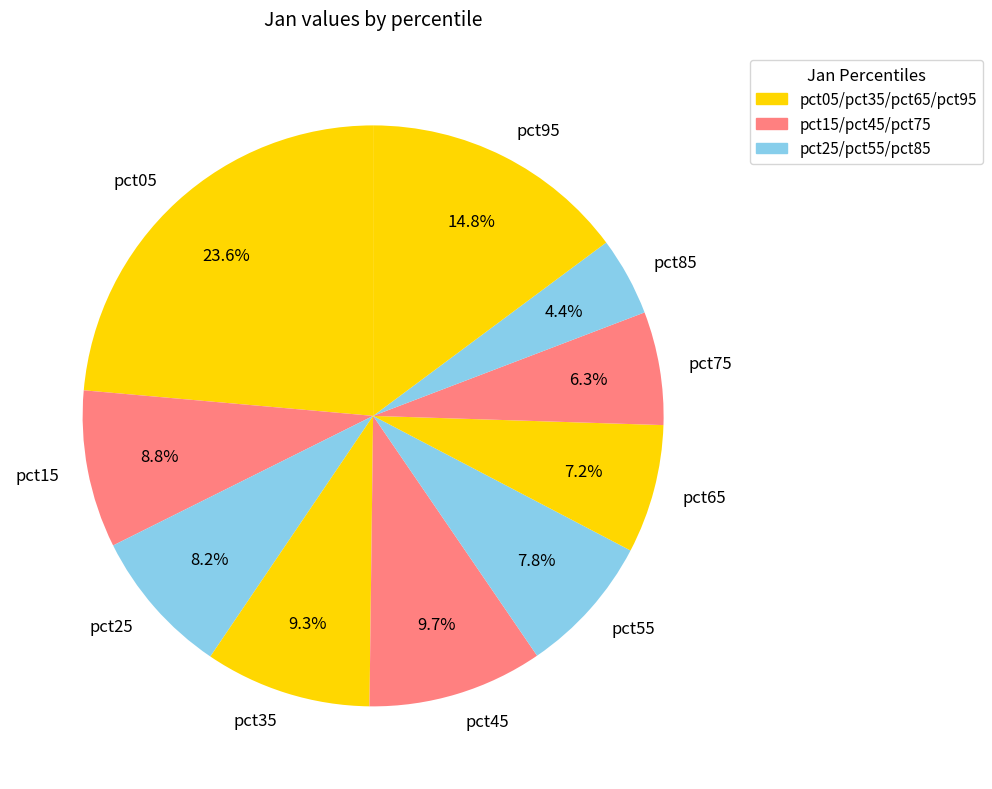

What percentage is the pct55 slice, to the nearest percent?

8%